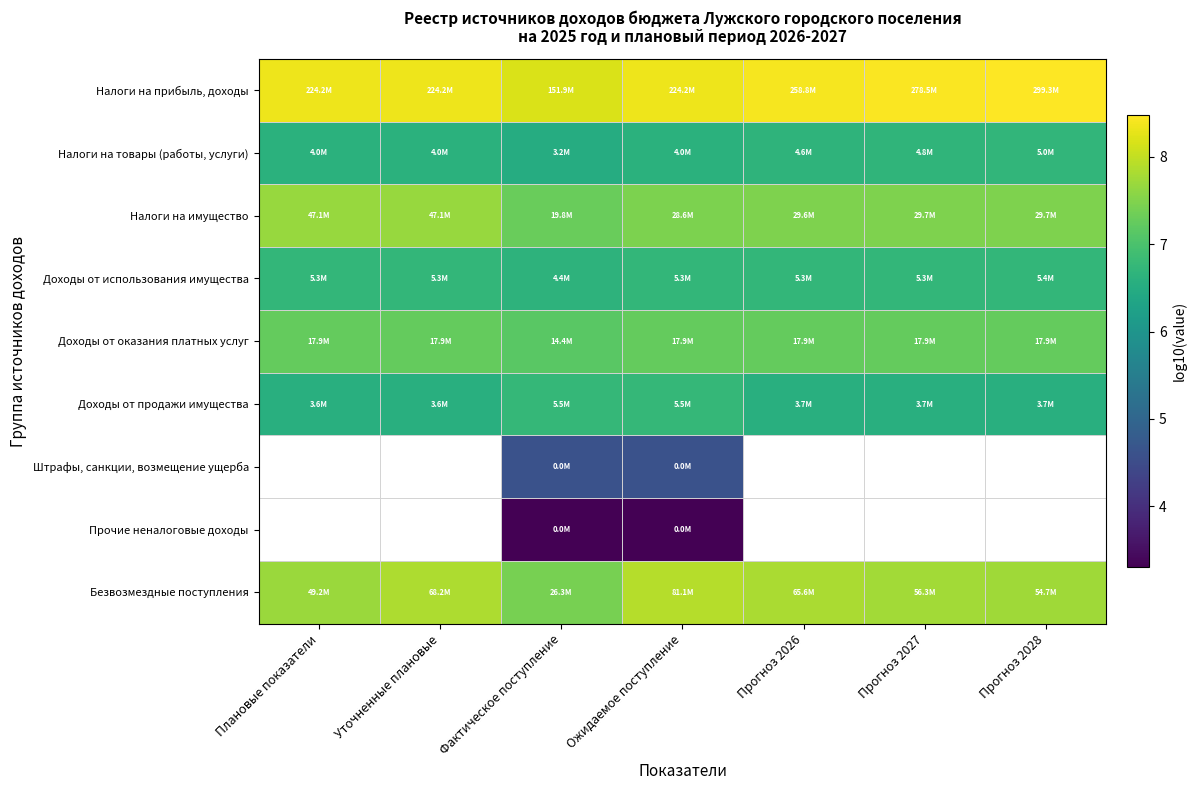

The value of Безвозмездные поступления at Прогноз 2028 is 7.7. True or false?

True